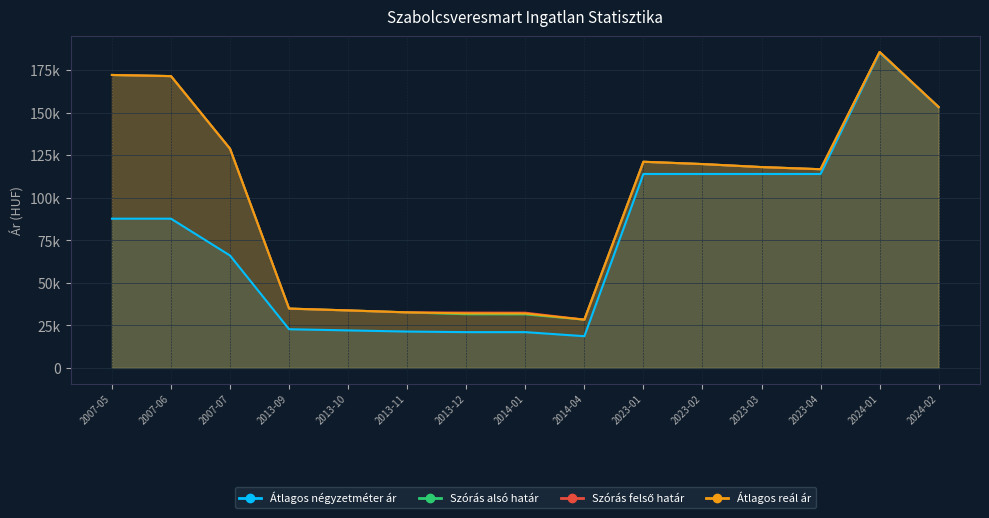

What is the value of the 10th point from the left?

114000